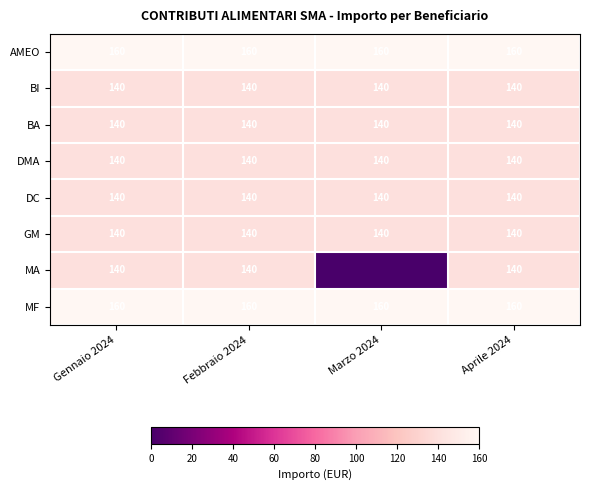

What is the average value of the AMEO series?

160